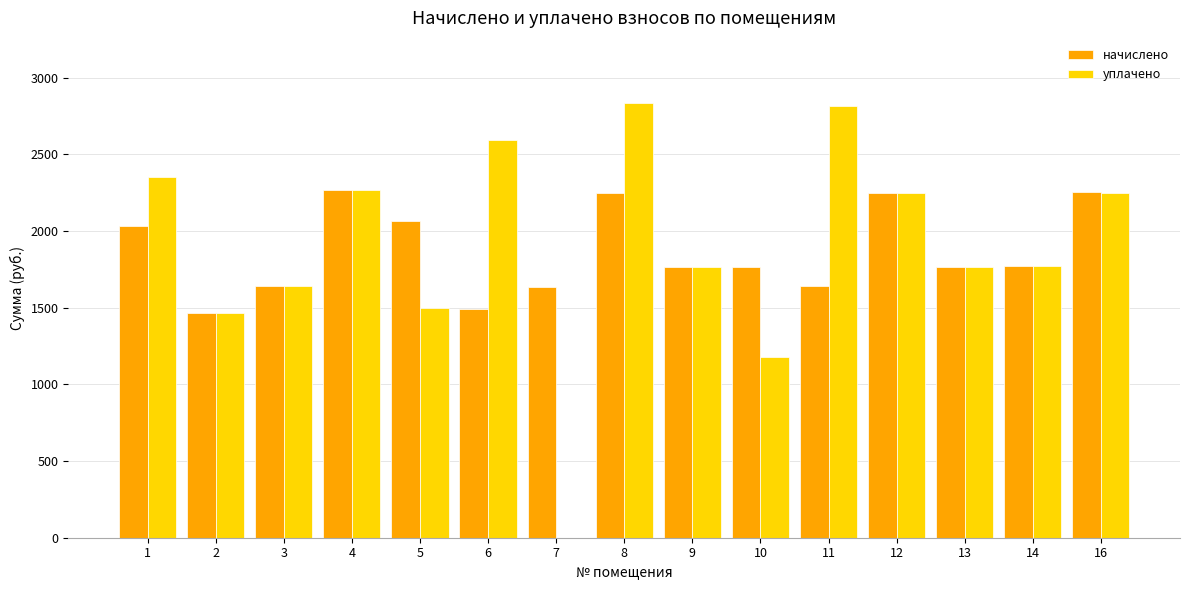

At which category is the sum across all series the highest?

8